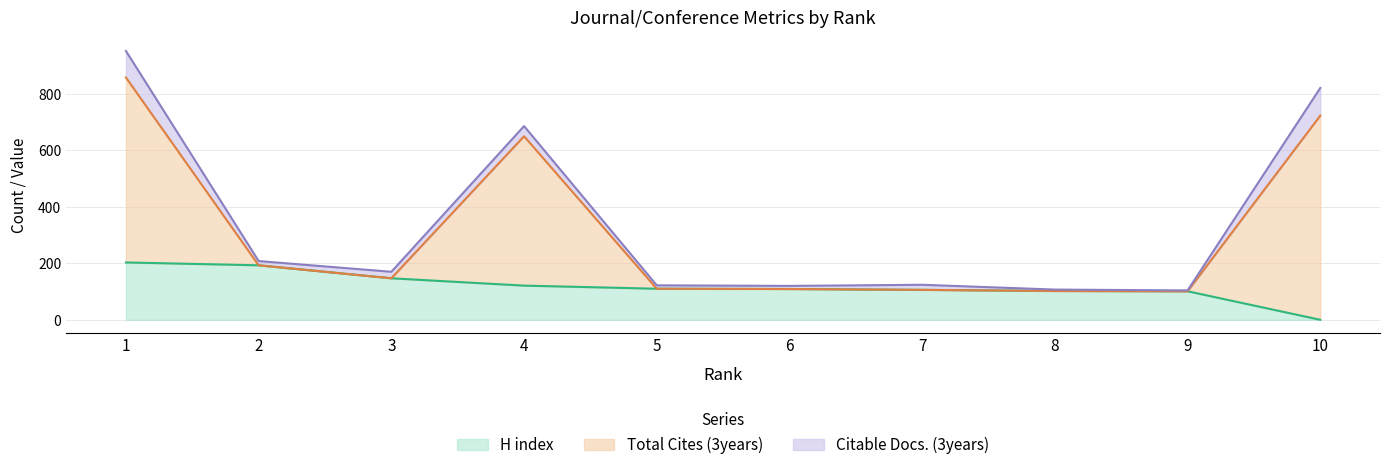

What is the highest value of the H index series?

203